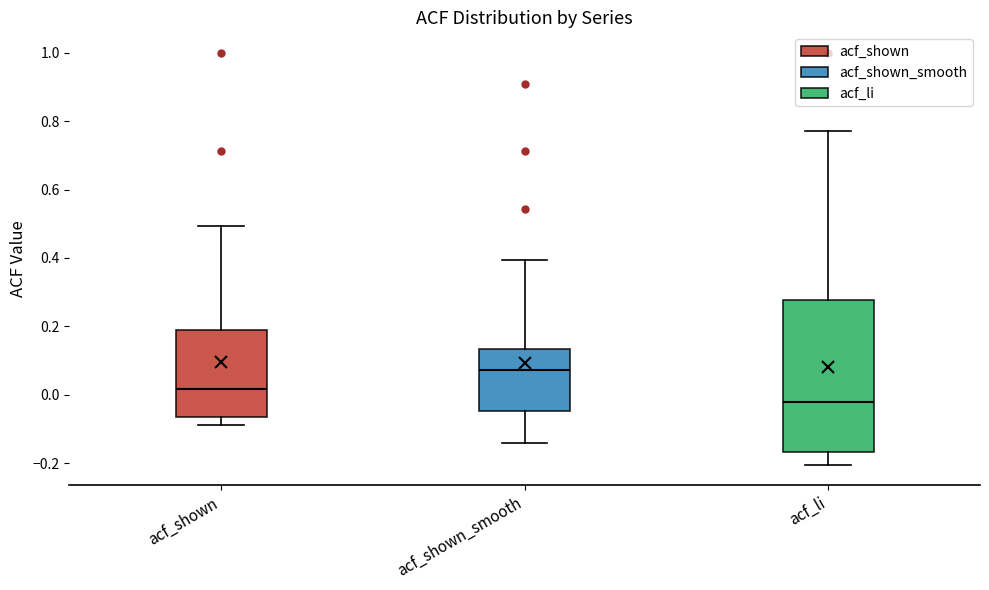

Reading left to right, read every box against the y-axis: the position of its median line, the range the box covers, and the ends of its whiskers. The values are not printed on the chart, so give them approximately, as read against the axis.

acf_shown: median 0.02, box -0.06 to 0.18, whiskers -0.08 to 0.50
acf_shown_smooth: median 0.08, box -0.04 to 0.14, whiskers -0.14 to 0.40
acf_li: median -0.02, box -0.16 to 0.28, whiskers -0.20 to 0.78